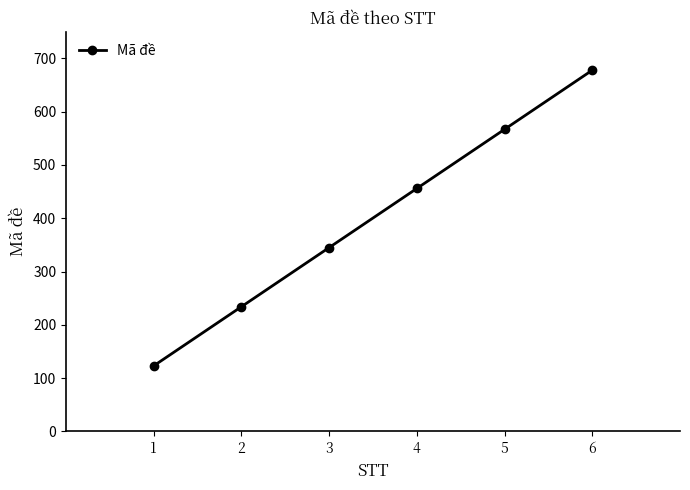

How many data points does each series have?

6